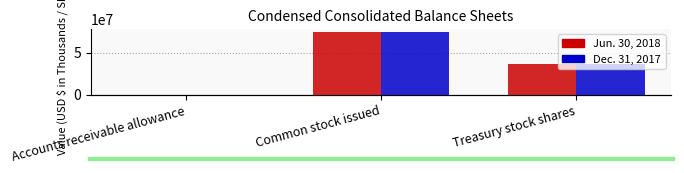

Is the value of Dec. 31, 2017 at Accounts receivable allowance greater than the value of Jun. 30, 2018 at Treasury stock shares?

No